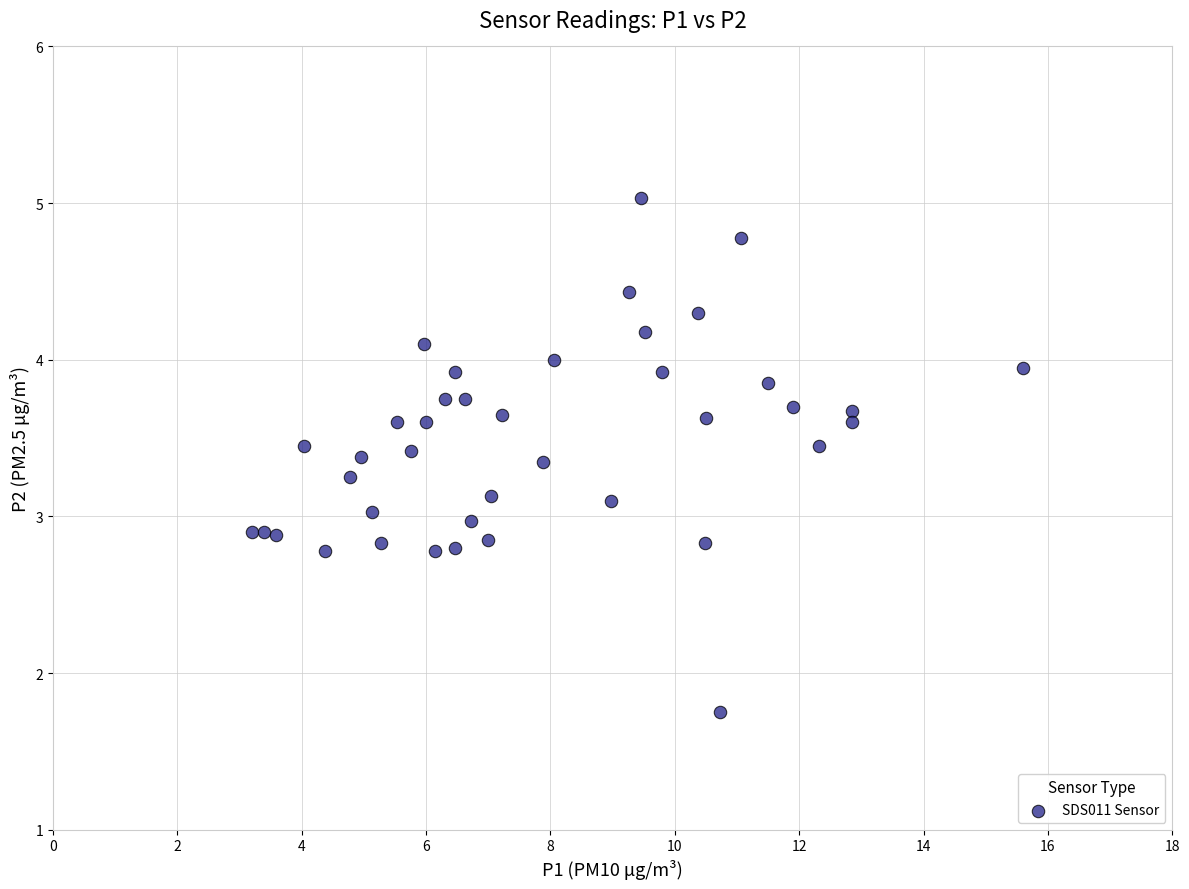

What is the range of X values (max minus min)?

12.4